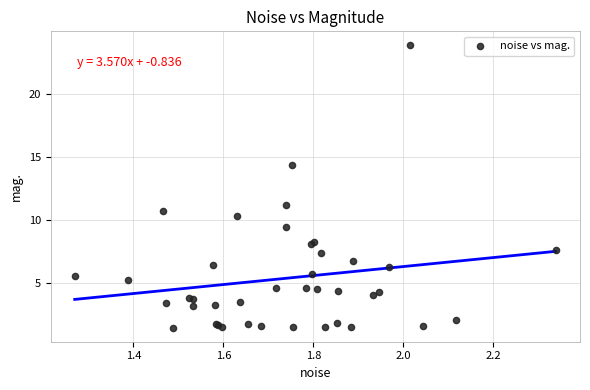

What Y value in the scatter plot is closest to 12?

11.2